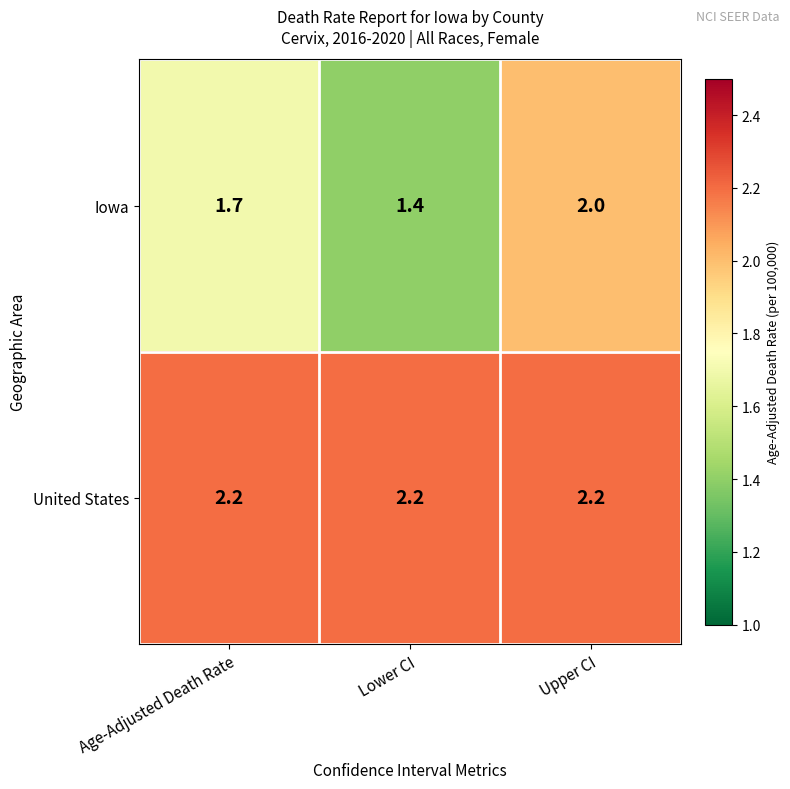

Rank the series at Upper CI from lowest to highest value.

Iowa, United States